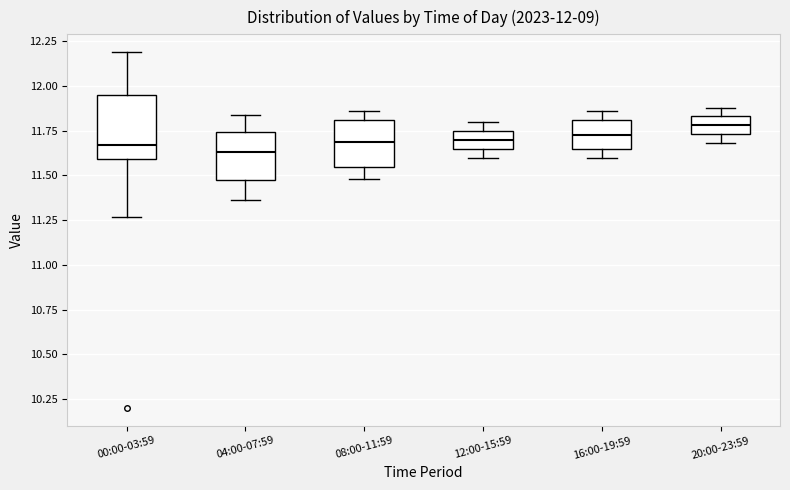

Comparing the boxes themselves (not the whiskers), which one is the tallest?

00:00-03:59